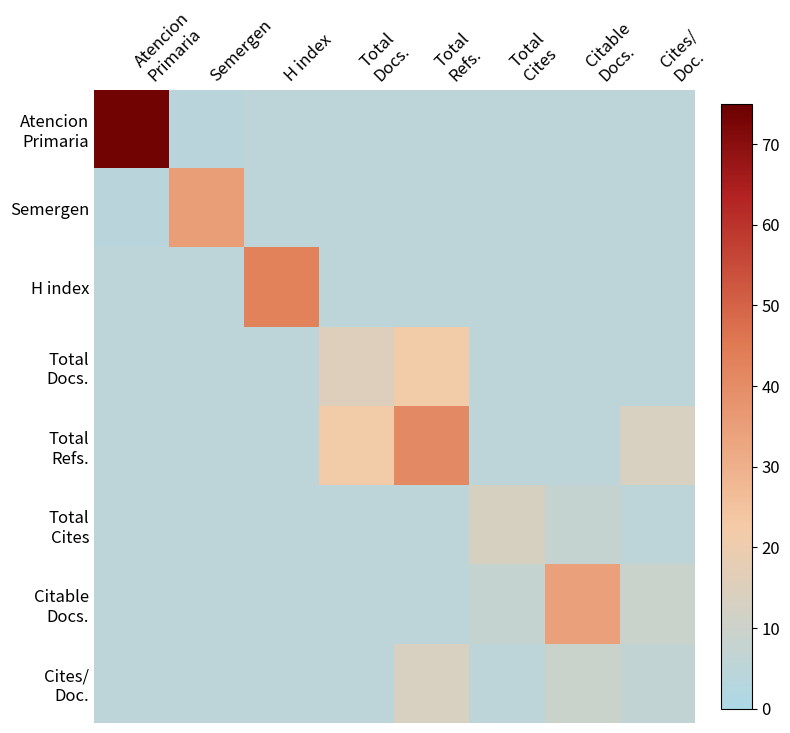

How many distinct data groups are displayed?

8